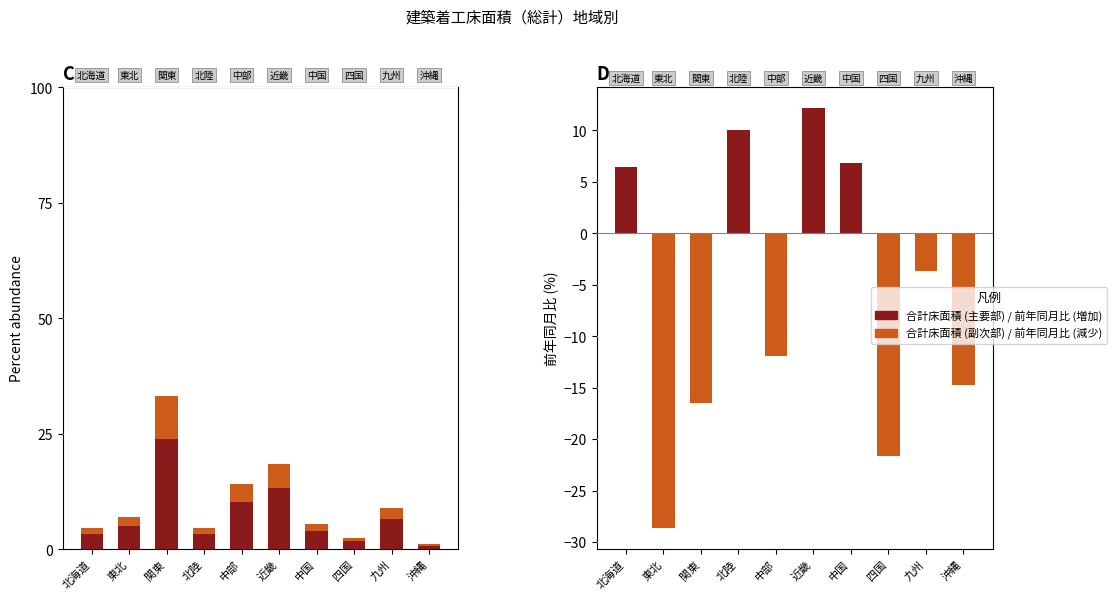

What is the label of the 8th bar from the right?

関東